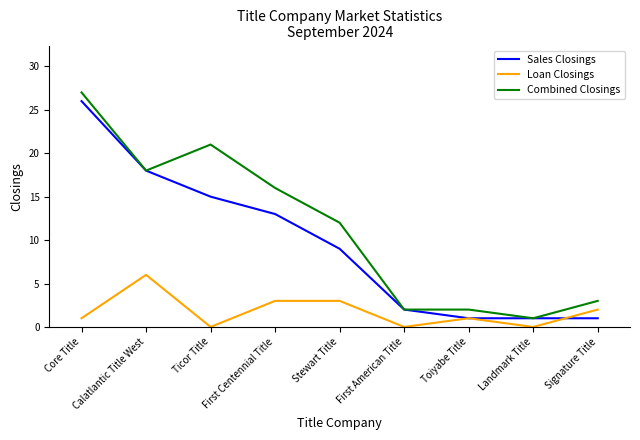

What is the total value across all series at First Centennial Title?

32